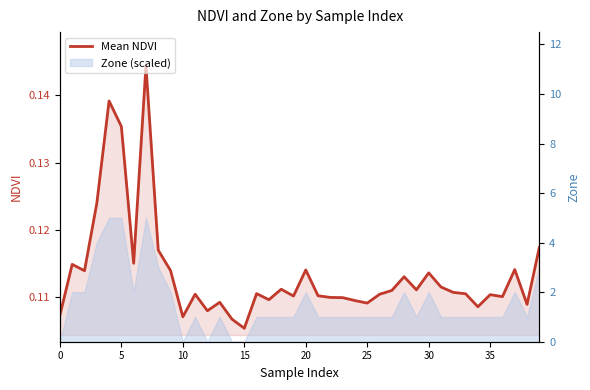

How many lines are shown in the chart?

1